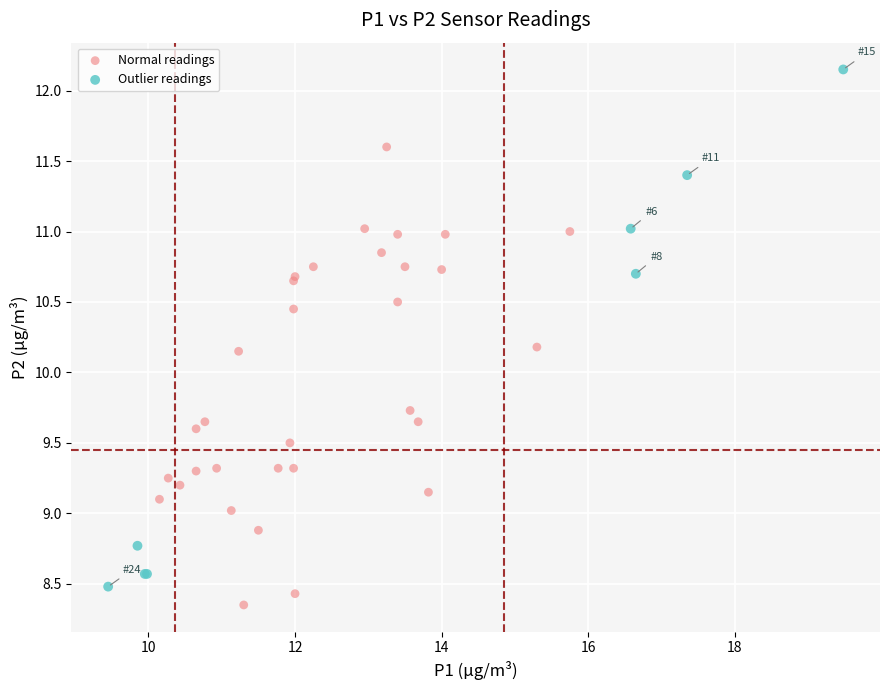

Which series has the largest Y range (max minus min)?

Outlier readings